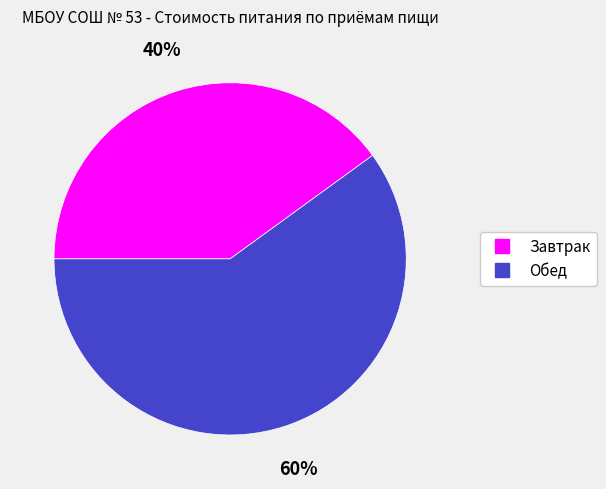

What is the ratio of the value at Обед to the value at Завтрак?

1.5